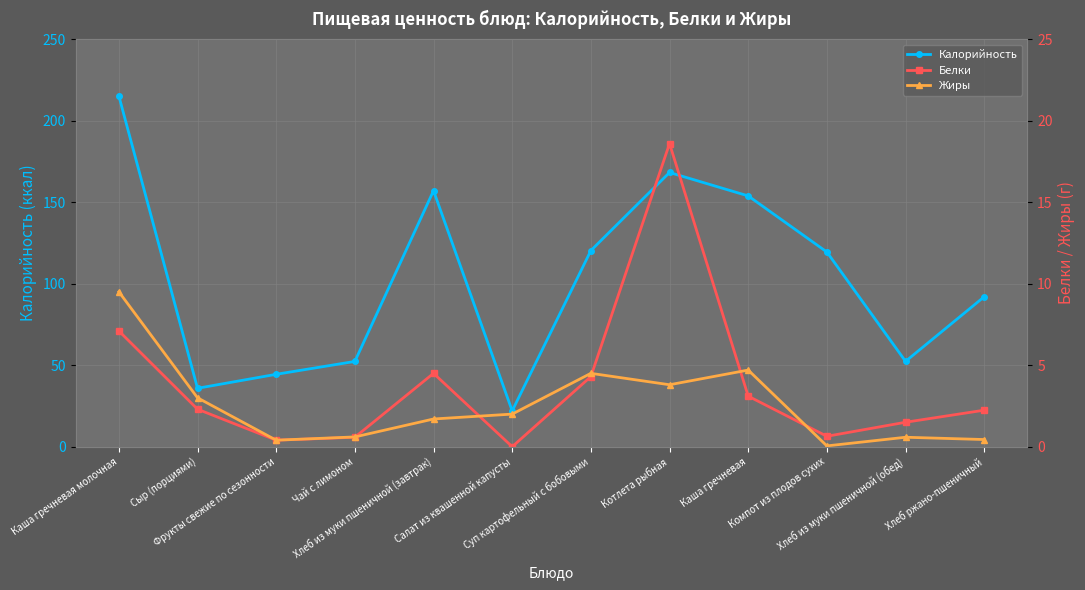

Between Суп картофельный с бобовыми and Котлета рыбная, which series saw the biggest shift?

Калорийность